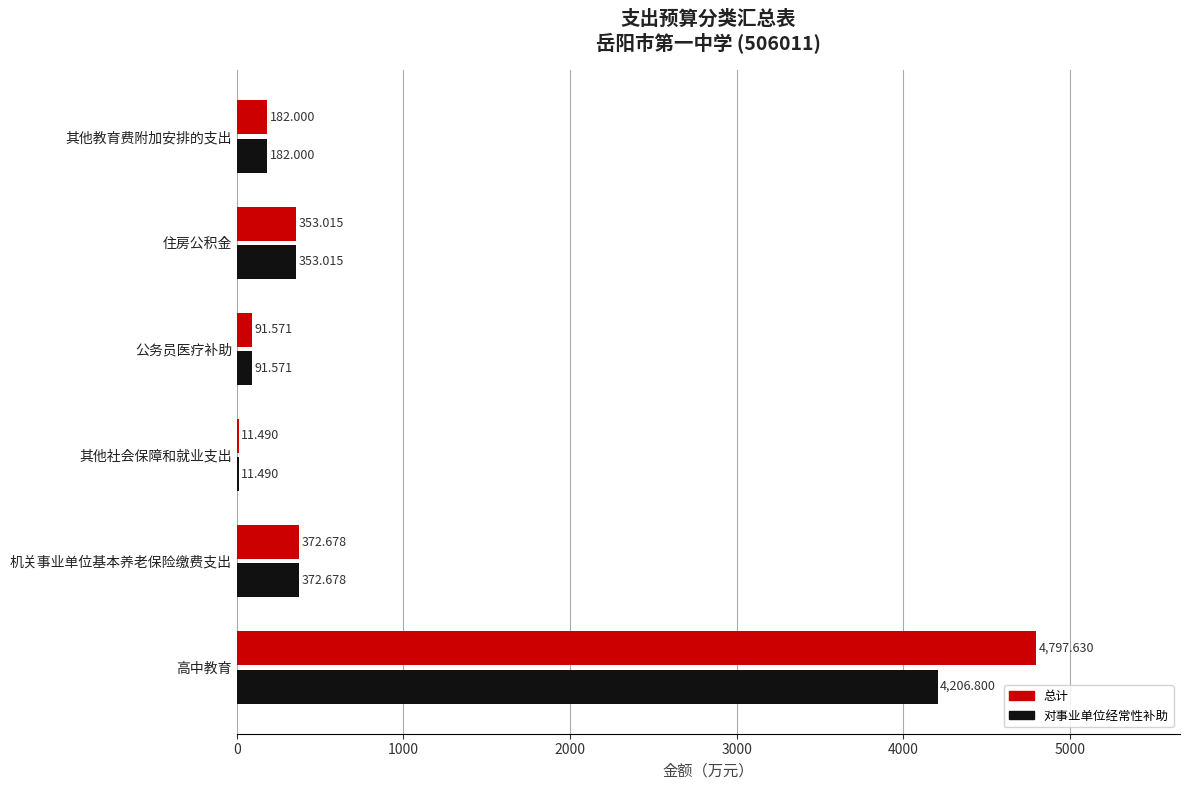

Which label corresponds to the largest value in the chart?

高中教育